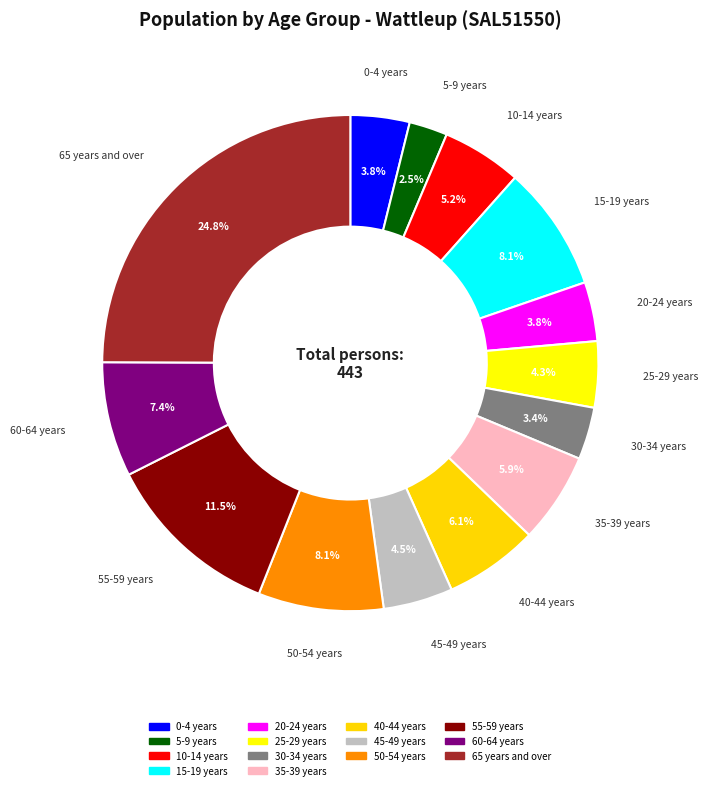

How much of the chart is everything except 50-54 years?

91.8%